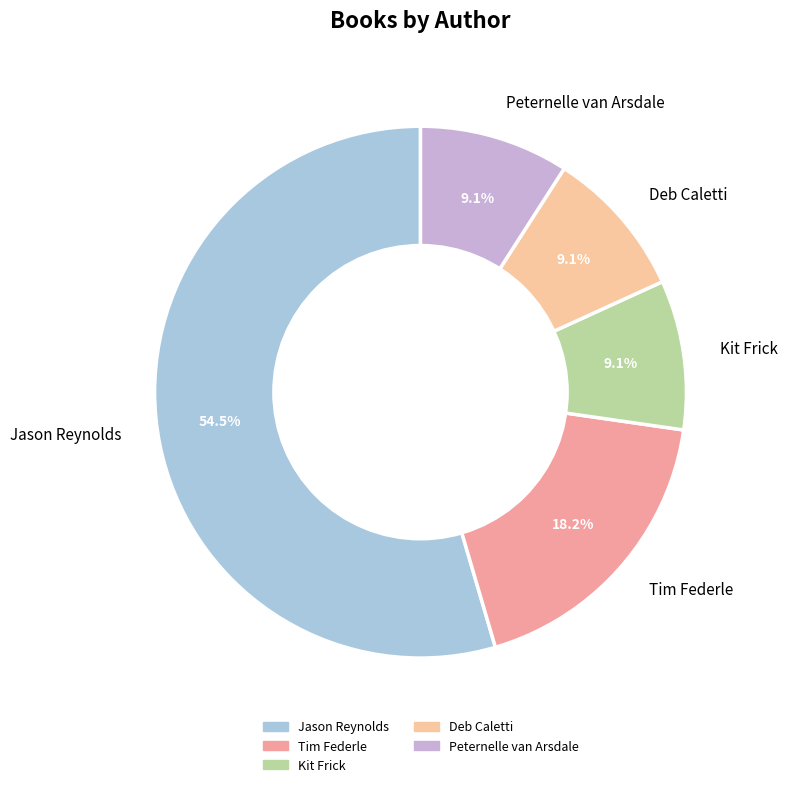

Which slice is the largest?

Jason Reynolds